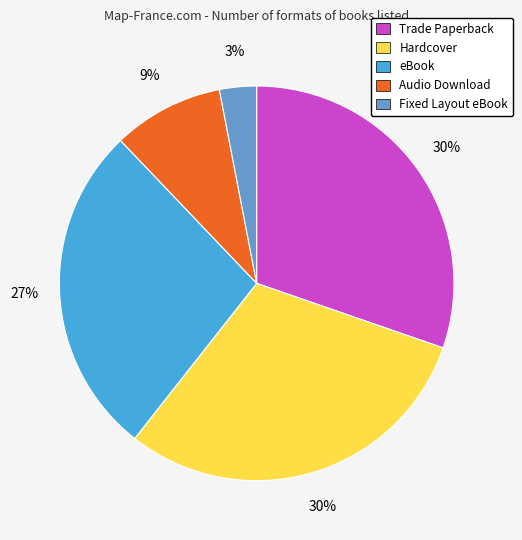

Combined, do Hardcover and eBook account for over 50%?

Yes